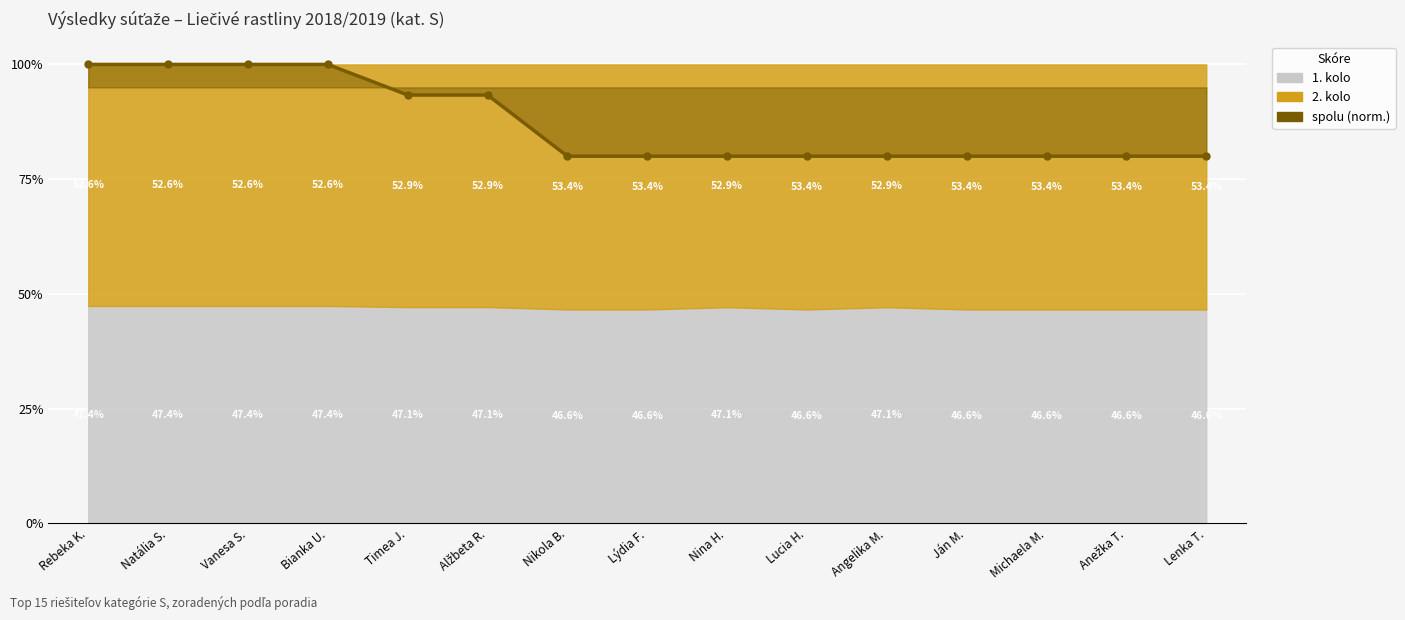

What is the sum of all values?

1306.7